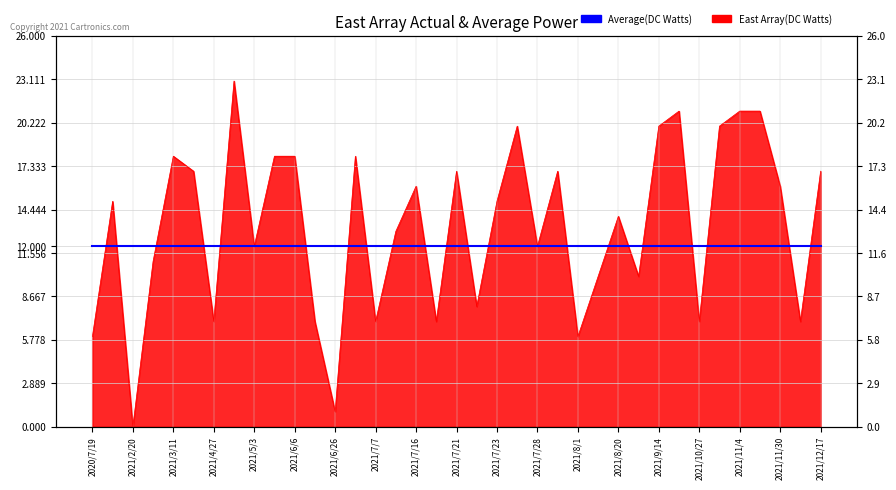

True or false: the data shows 16 at 2021/8/7.

False